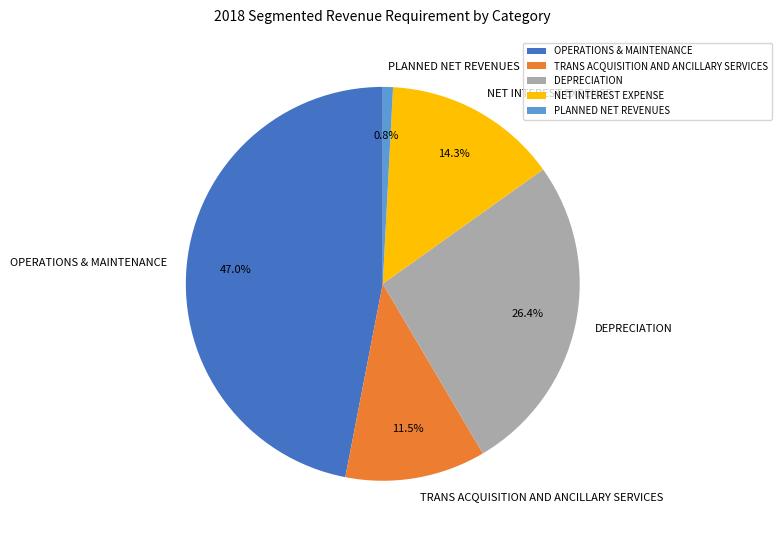

The OPERATIONS & MAINTENANCE slice represents 47% of the pie. True or false?

True